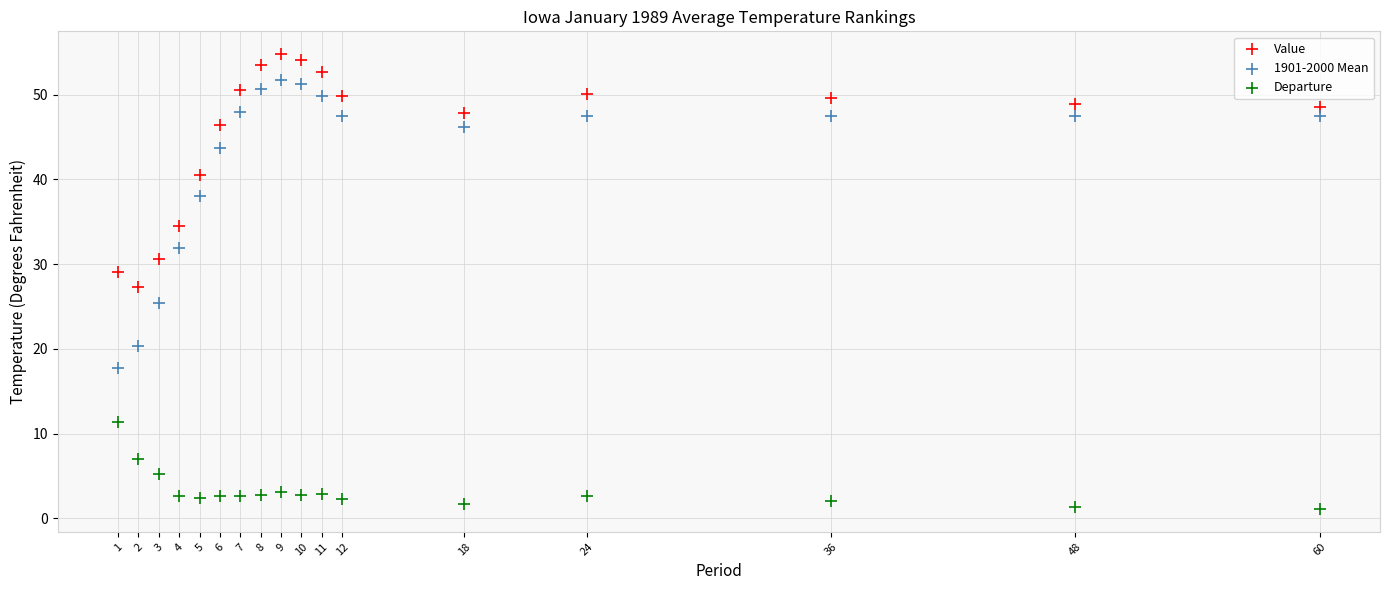

Across all data points, what is the range of X values (max minus min)?

59.0